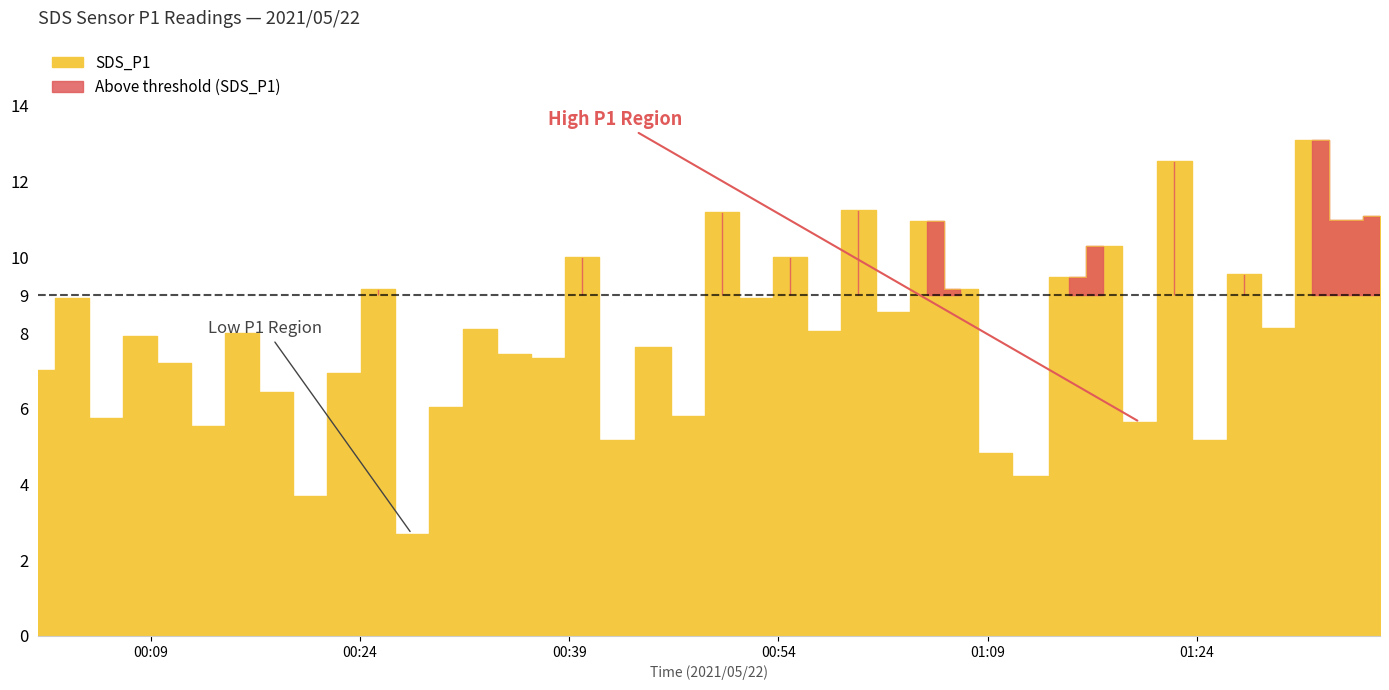

What is the label of the 24th point from the left?

2021/05/22 00:57:18